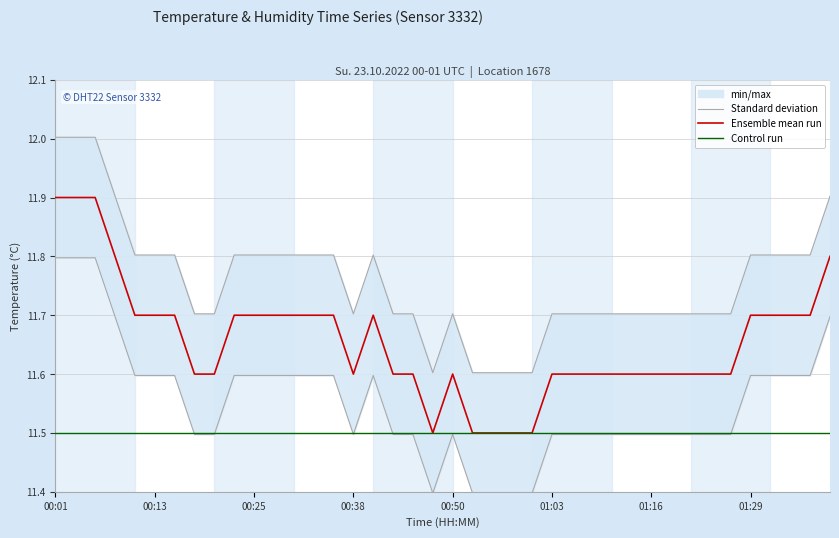

What position from the left is 22?

23